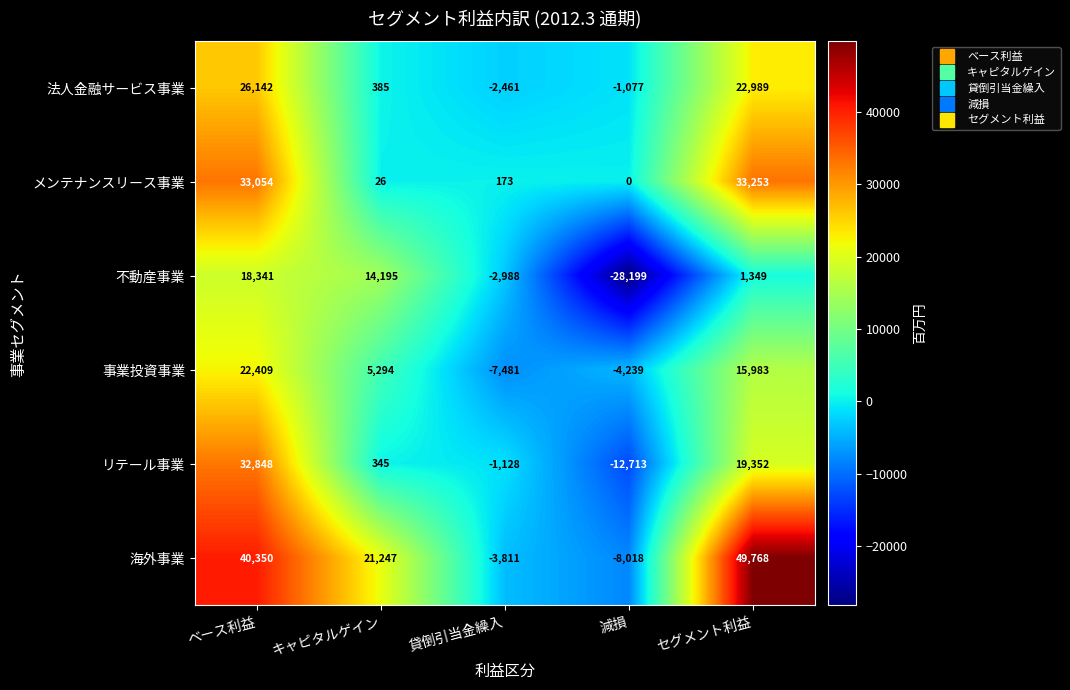

What is the minimum value shown in the chart?

-28199